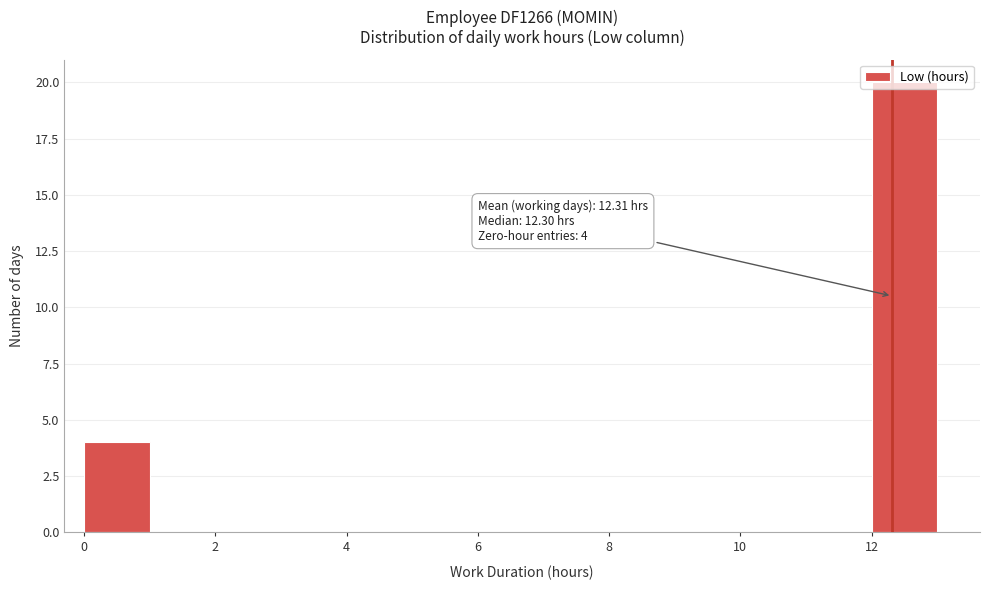

Over which range of the x-axis is the bar tallest?

12 to 13